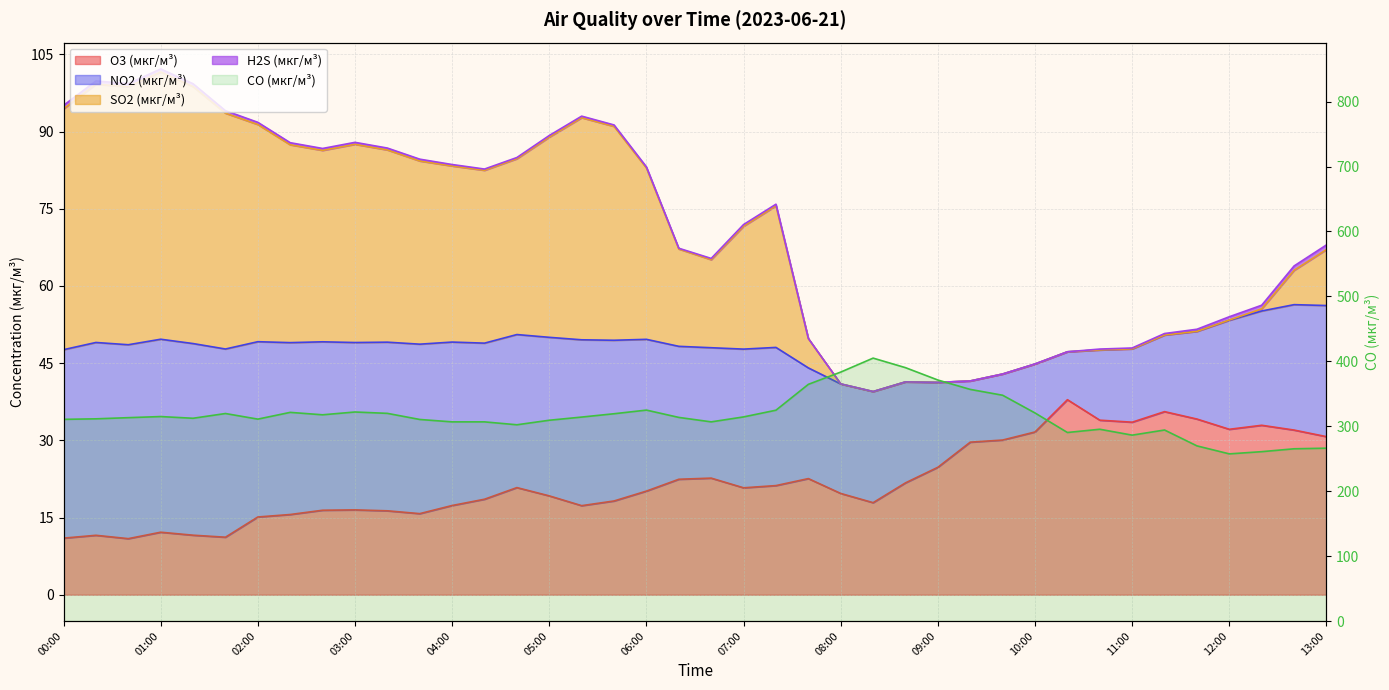

Reading left to right, list all the values displayed in this chart.

O3 (мкг/м³): 11.0	11.6	10.9	12.2	11.6	11.2	15.1	15.6	16.4	16.5	16.3	15.8	17.3	18.6	20.8	19.2	17.3	18.2	20.1	22.4	22.7	20.8	21.2	22.6	19.7	17.9	21.7	24.8	29.6	30.1	31.6	37.9	33.9	33.5	35.6	34.1	32.1	32.9	32.0	30.7
SO2 (мкг/м³): 94.4	99.2	98.7	101.6	98.7	93.6	91.4	87.4	86.3	87.5	86.4	84.3	83.3	82.5	84.7	88.9	92.7	91.0	82.9	67.2	65.1	71.6	75.6	49.8	41.0	39.5	41.4	41.3	41.5	42.9	44.8	47.2	47.6	47.8	50.5	51.2	53.4	55.6	63.0	67.1
CO (мкг/м³): 310.6	311.4	313.2	314.9	312.3	319.6	311.0	321.4	317.6	322.0	319.9	310.5	306.8	306.8	302.3	309.3	314.1	319.3	324.9	313.6	306.8	314.4	324.7	364.6	383.4	405.0	390.2	371.2	356.8	347.8	320.5	290.4	295.4	286.3	294.2	269.8	257.5	260.9	265.3	266.2